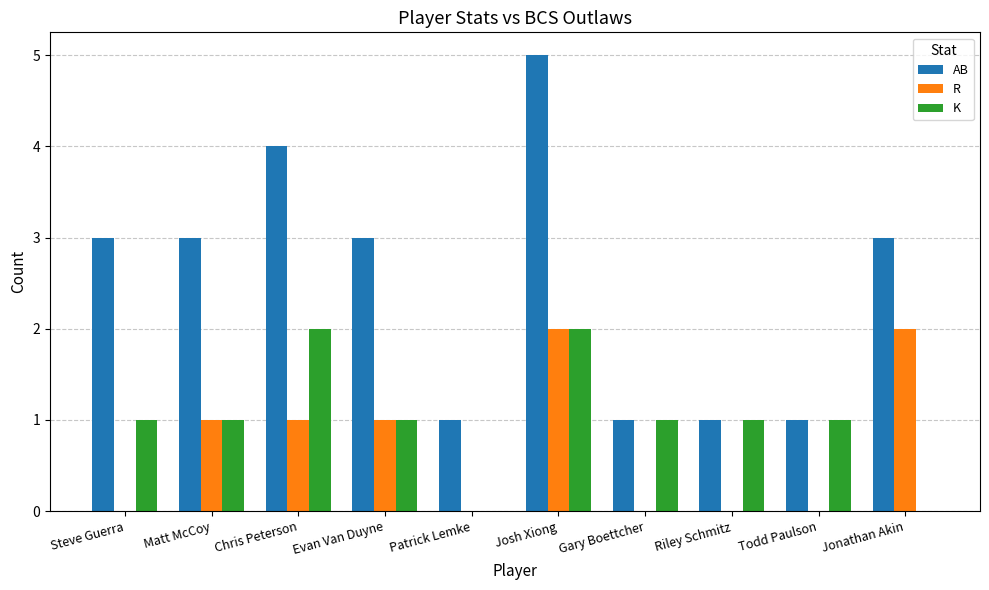

Reading left to right, transcribe all the data shown in this chart.

AB: 3	3	4	3	1	5	1	1	1	3
R: 0	1	1	1	0	2	0	0	0	2
K: 1	1	2	1	0	2	1	1	1	0